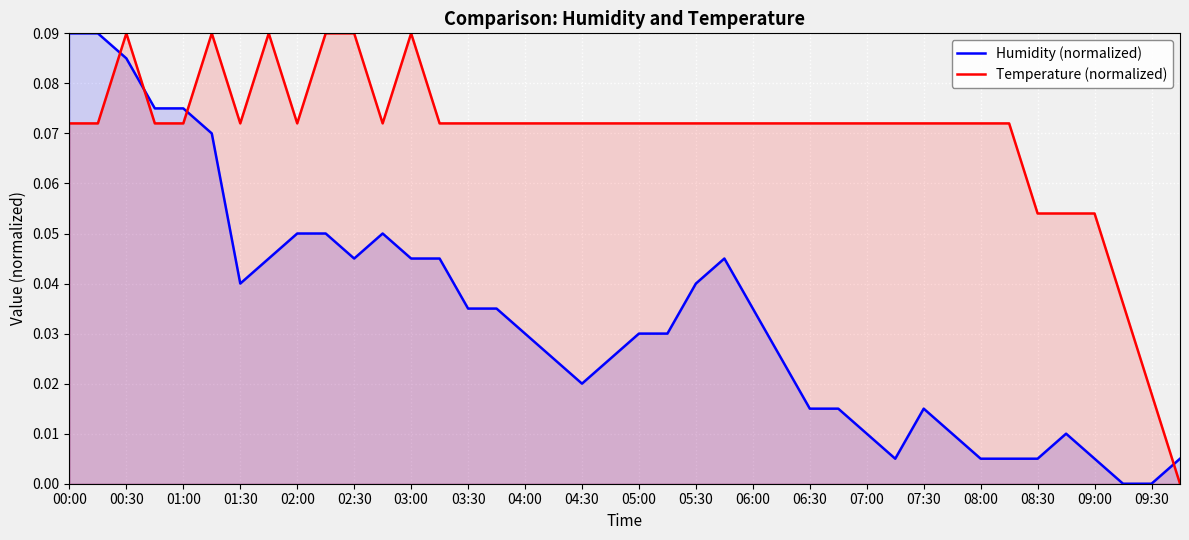

How many distinct data groups are displayed?

2